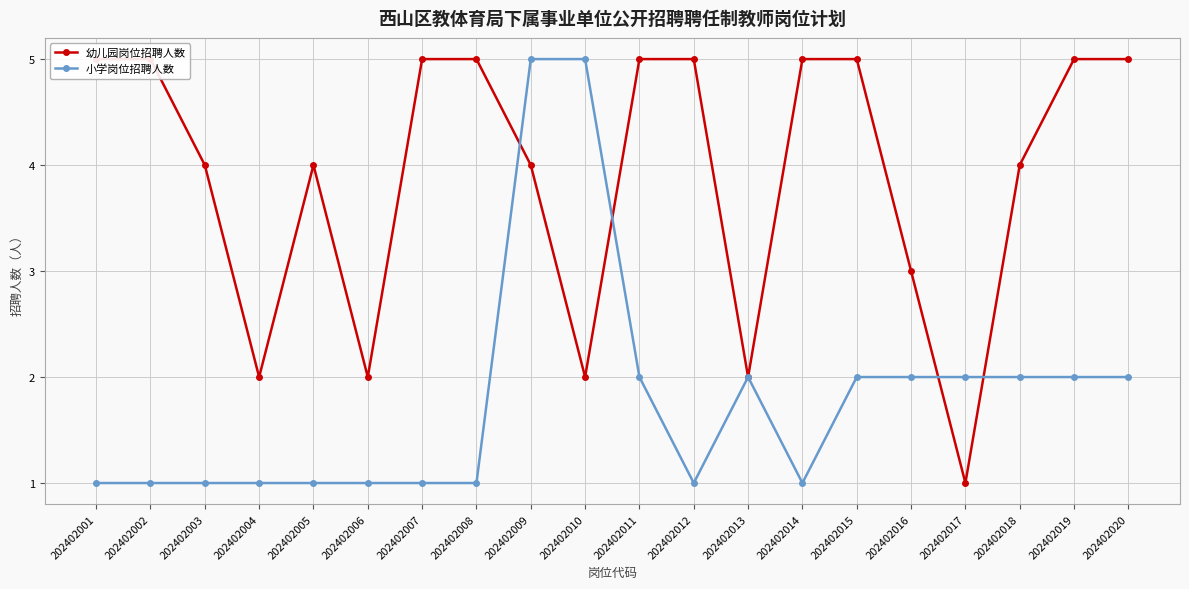

In 幼儿园岗位招聘人数, how many points are higher than both neighbors (excluding endpoints)?

1